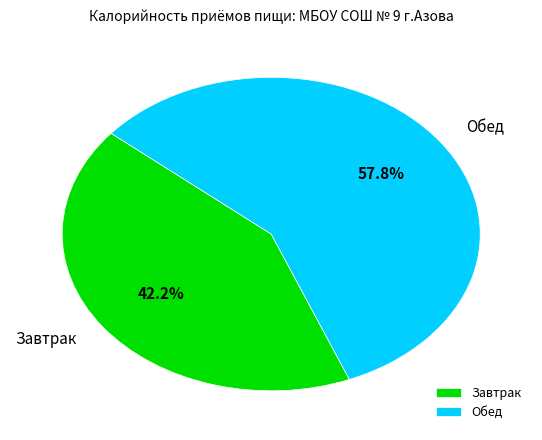

How many segments does this pie chart have?

2